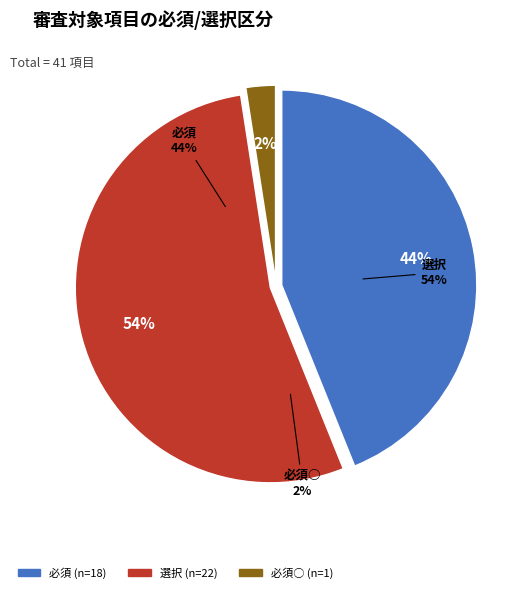

To the nearest percent, what is the difference between the largest and smallest slice percentages?

51%